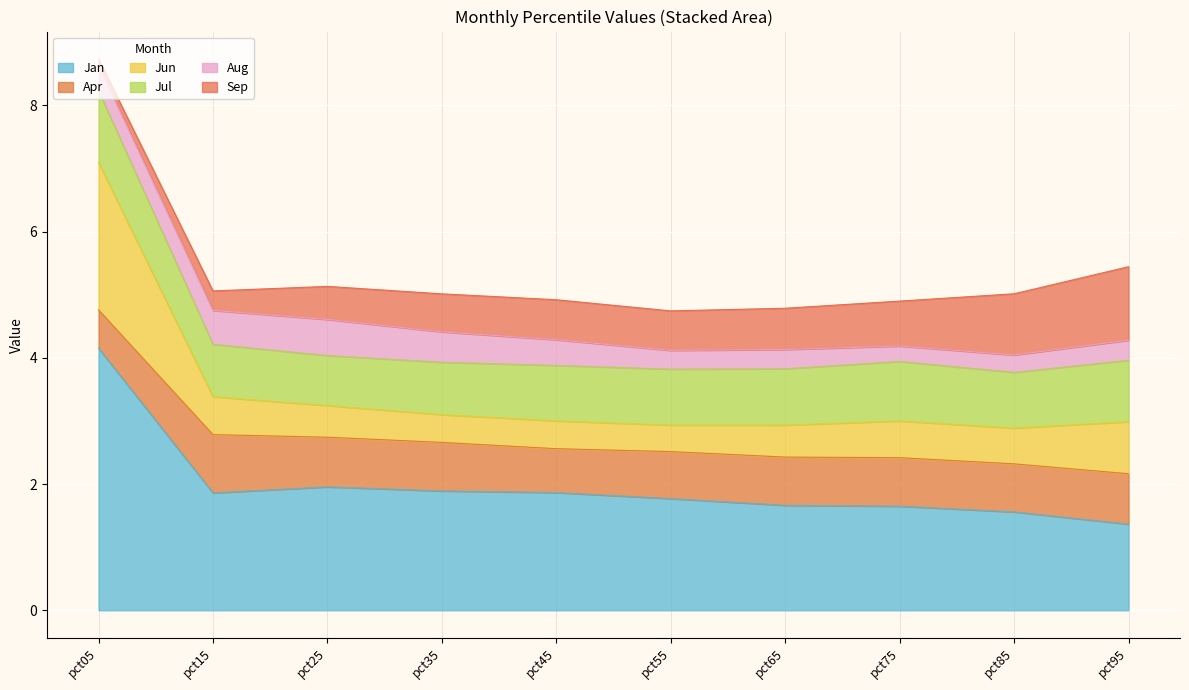

Which series has the widest spread of values?

Jan